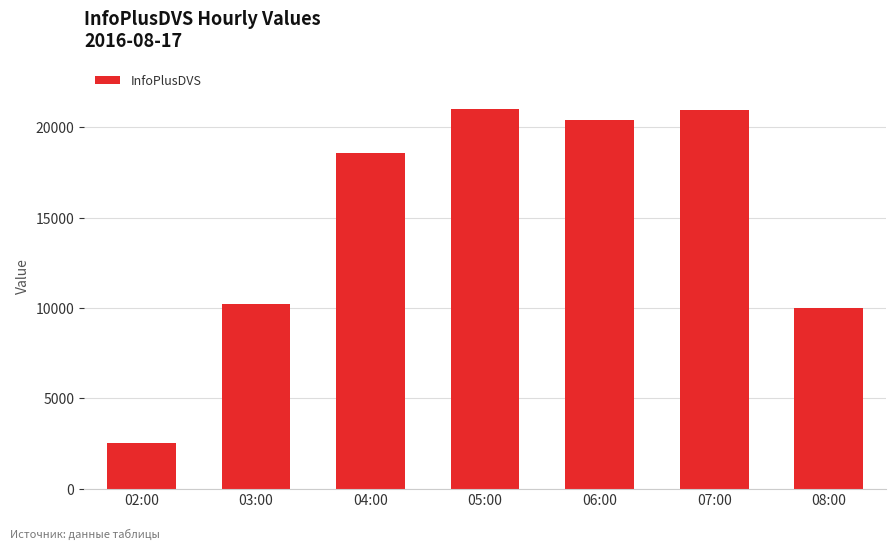

Which label corresponds to the smallest value in the chart?

02:00